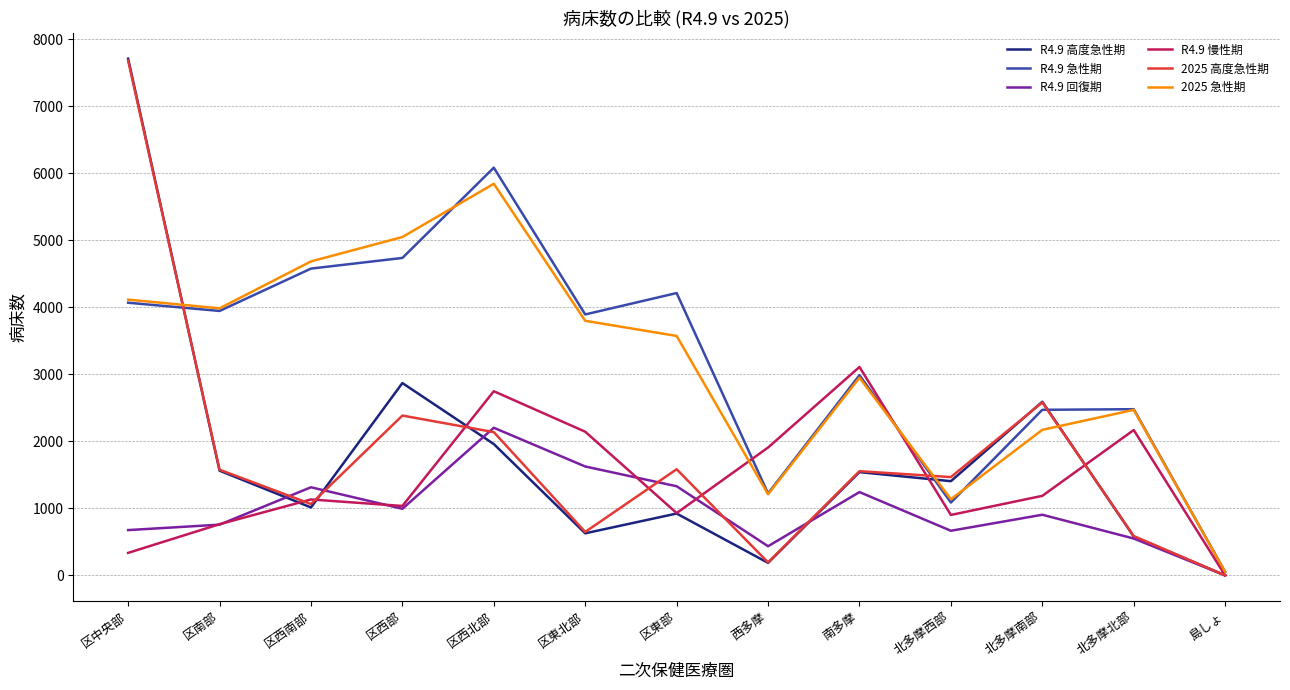

Which series has the widest spread of values?

R4.9 高度急性期